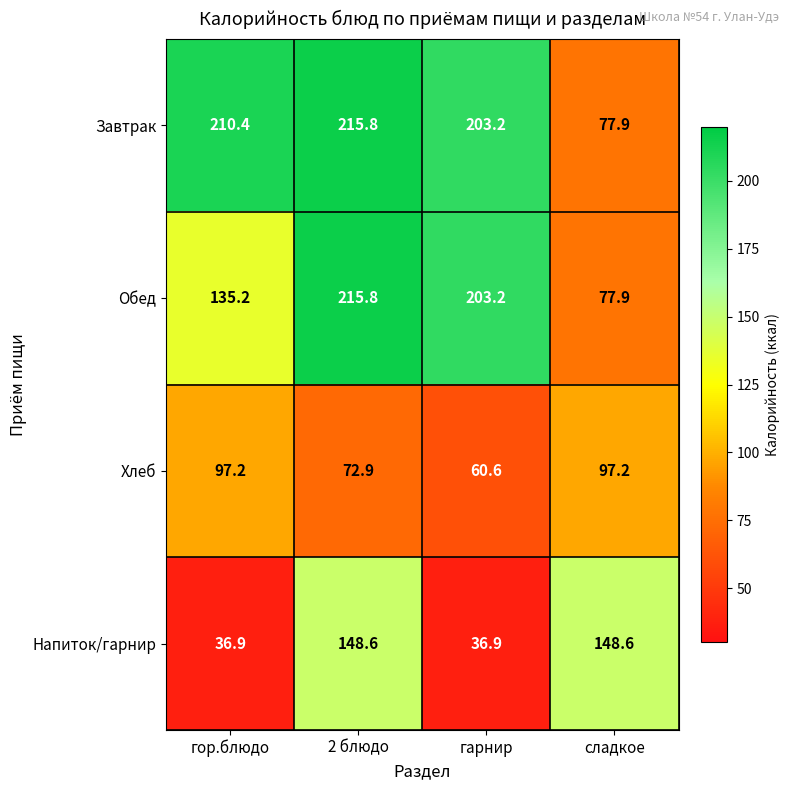

What is the spread (max minus min) of values at сладкое?

70.7